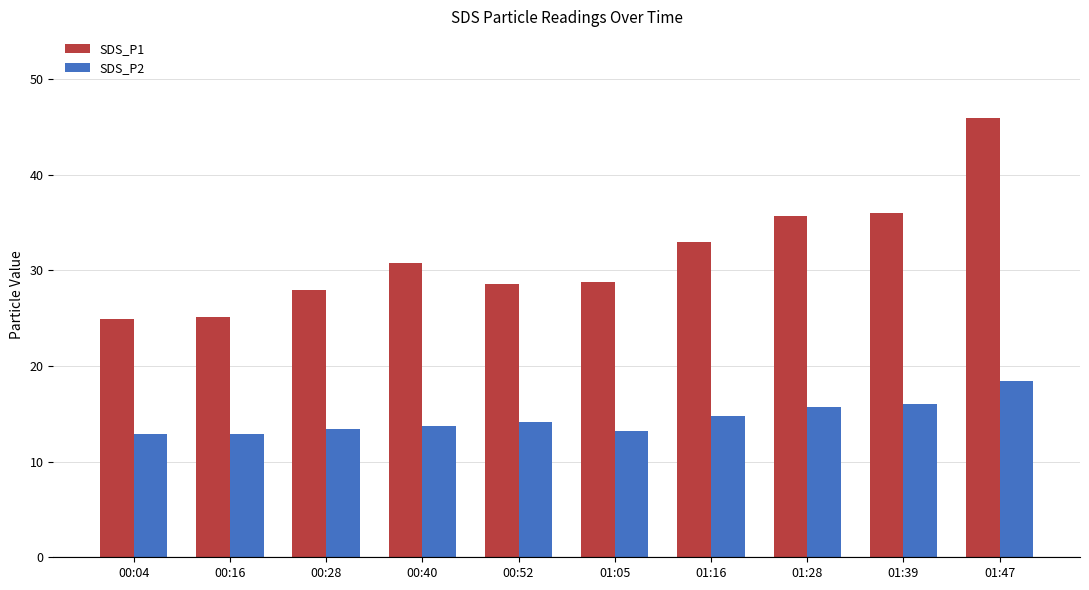

Does the chart contain stacked bars?

No